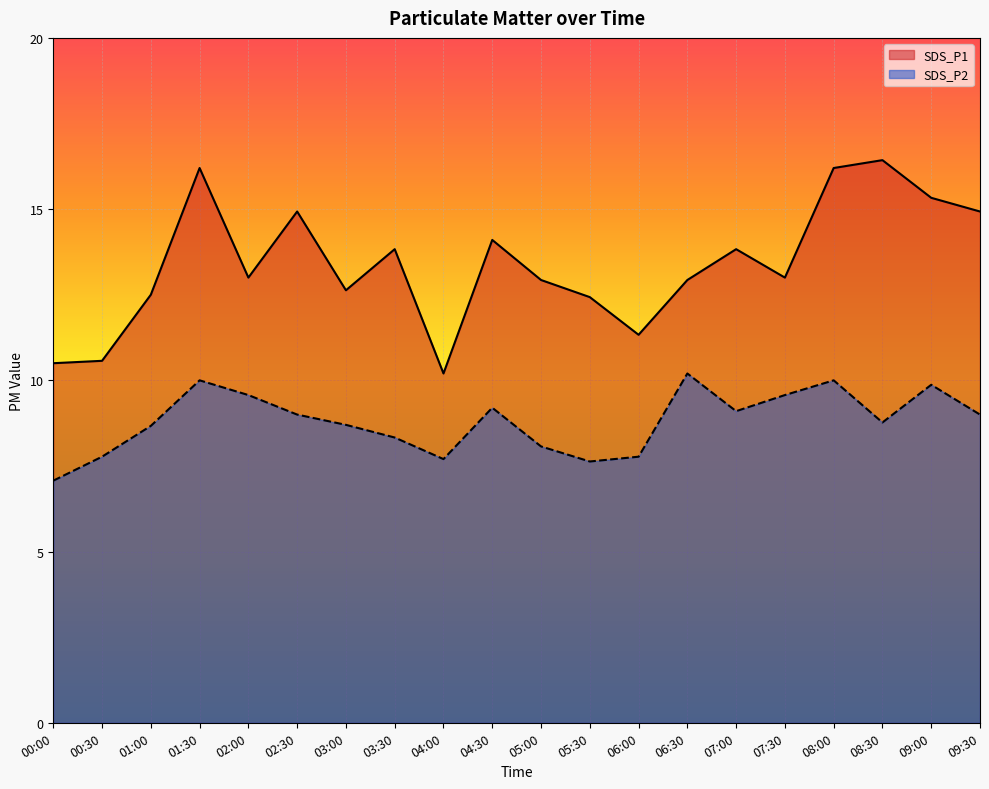

List the series in order of their overall mean, highest first.

SDS_P1, SDS_P2